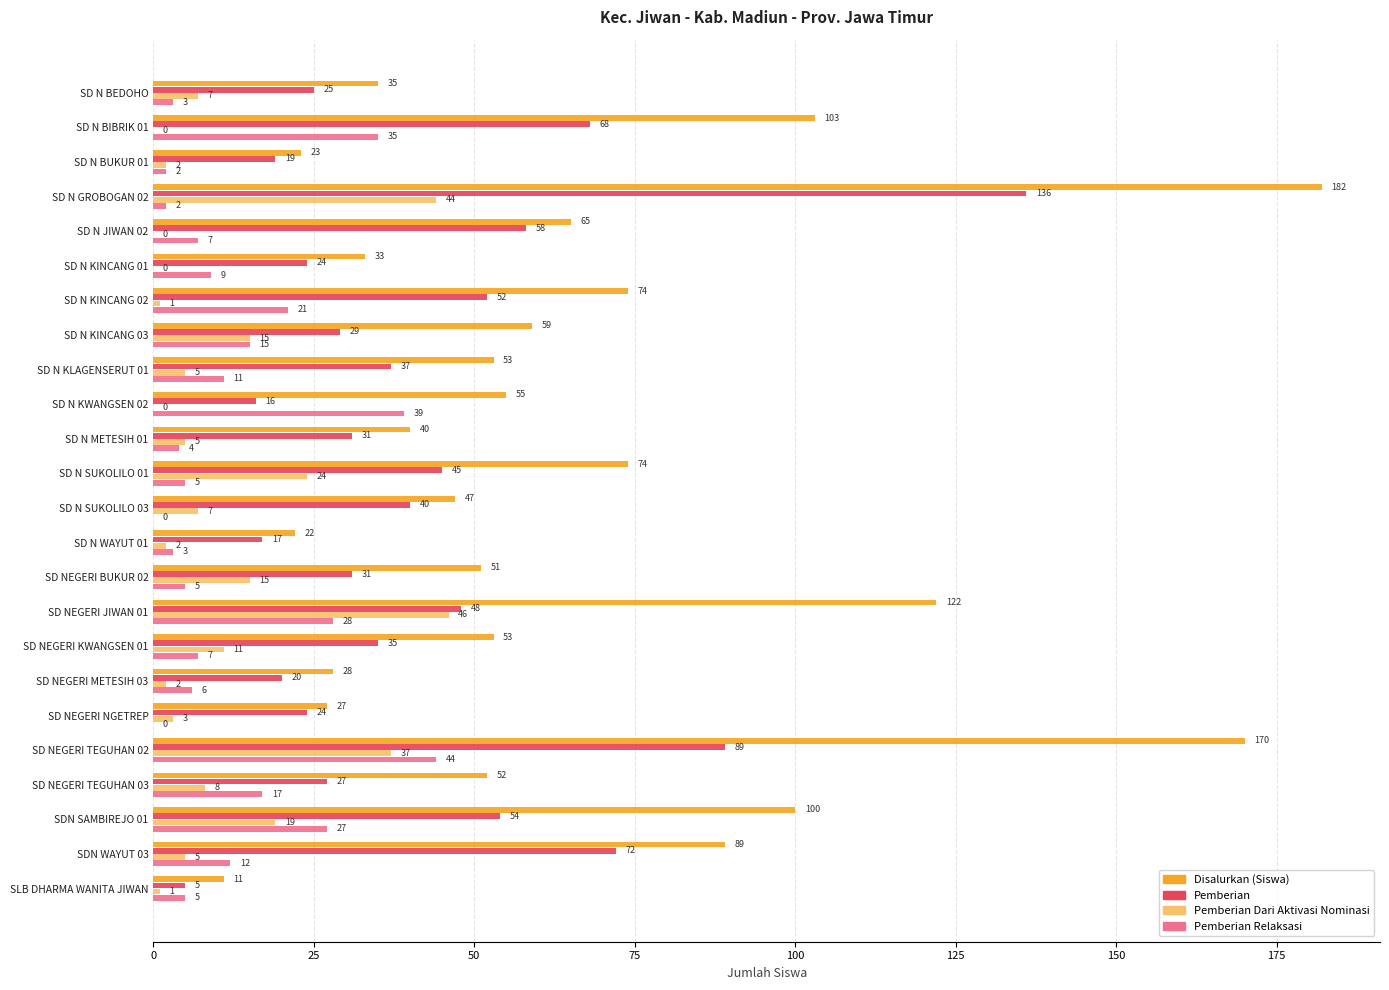

Is the value of Pemberian at SDN WAYUT 03 greater than the value of Pemberian Dari Aktivasi Nominasi at SD NEGERI METESIH 03?

Yes